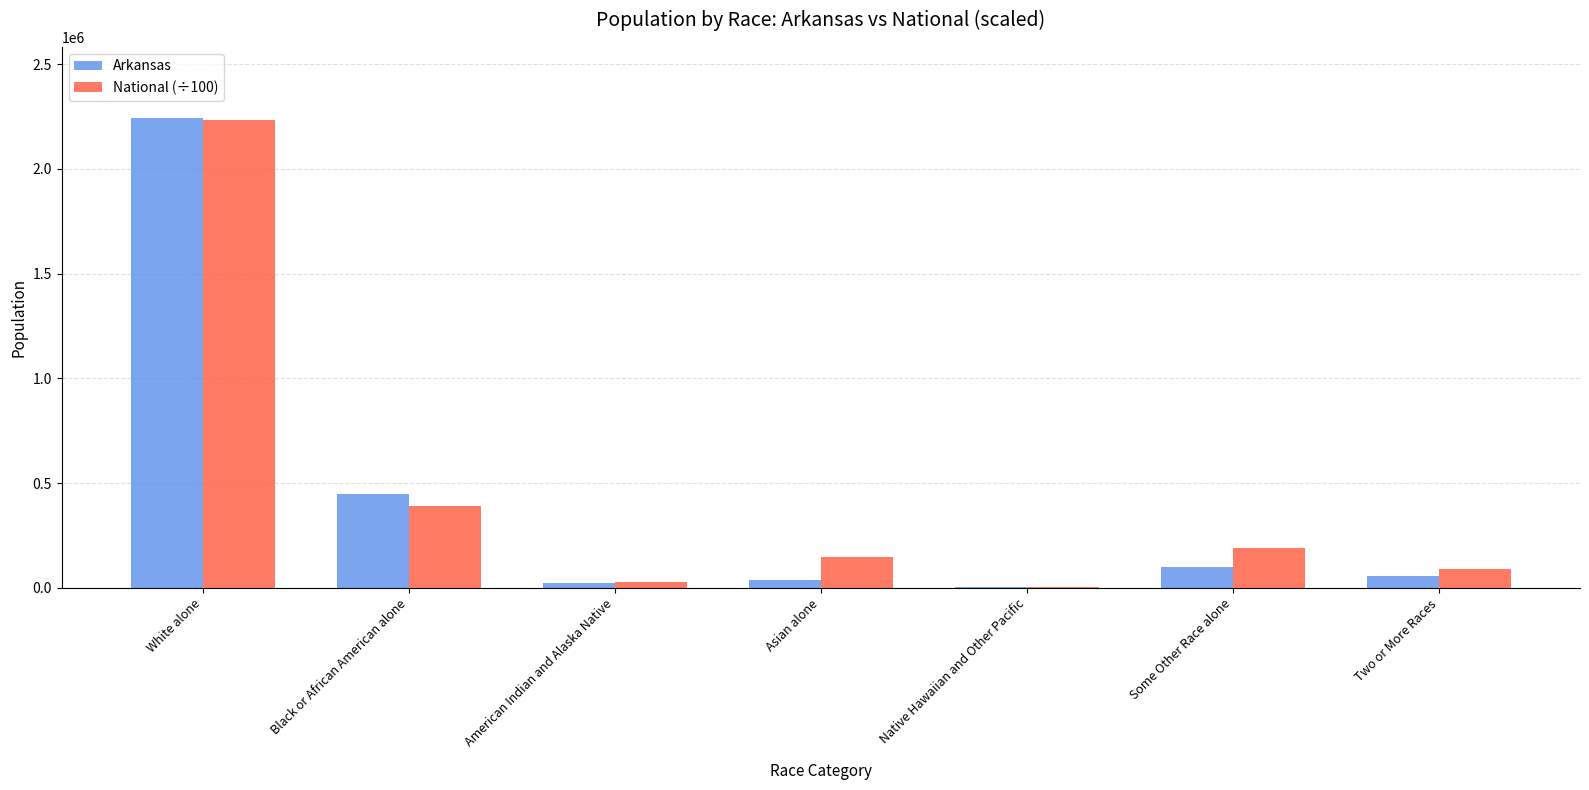

Which category has the highest value across all series?

White alone